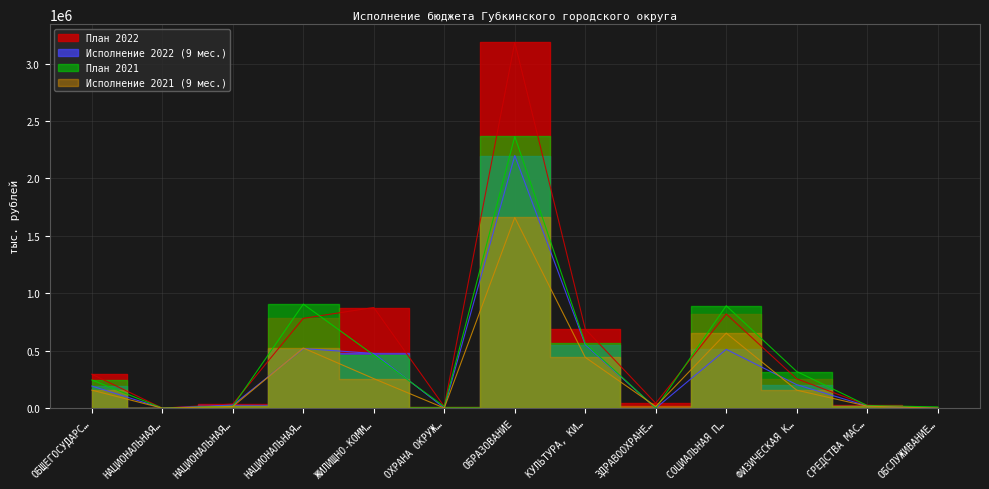

What is the total value across all series at ЗДРАВООХРАНЕ…?

57953.0